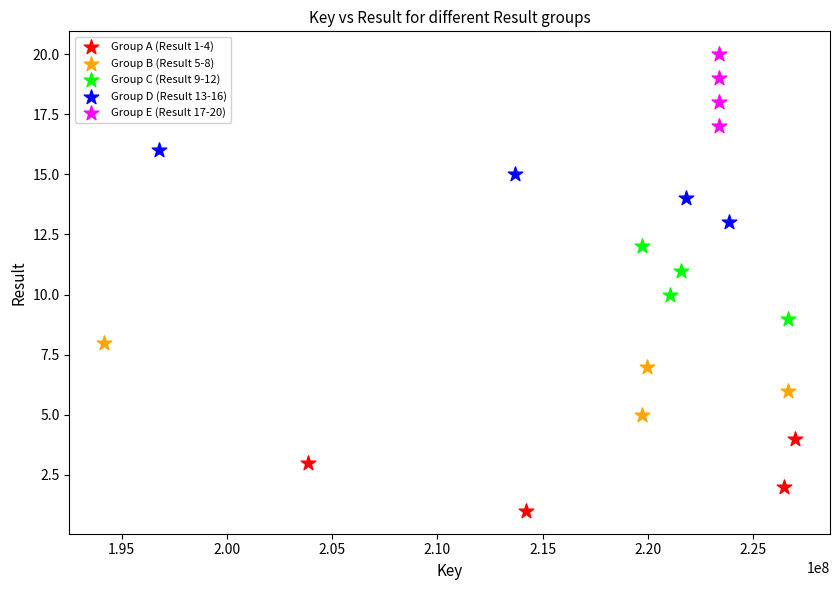

Which series contains the highest Y value?

Group E (Result 17-20)